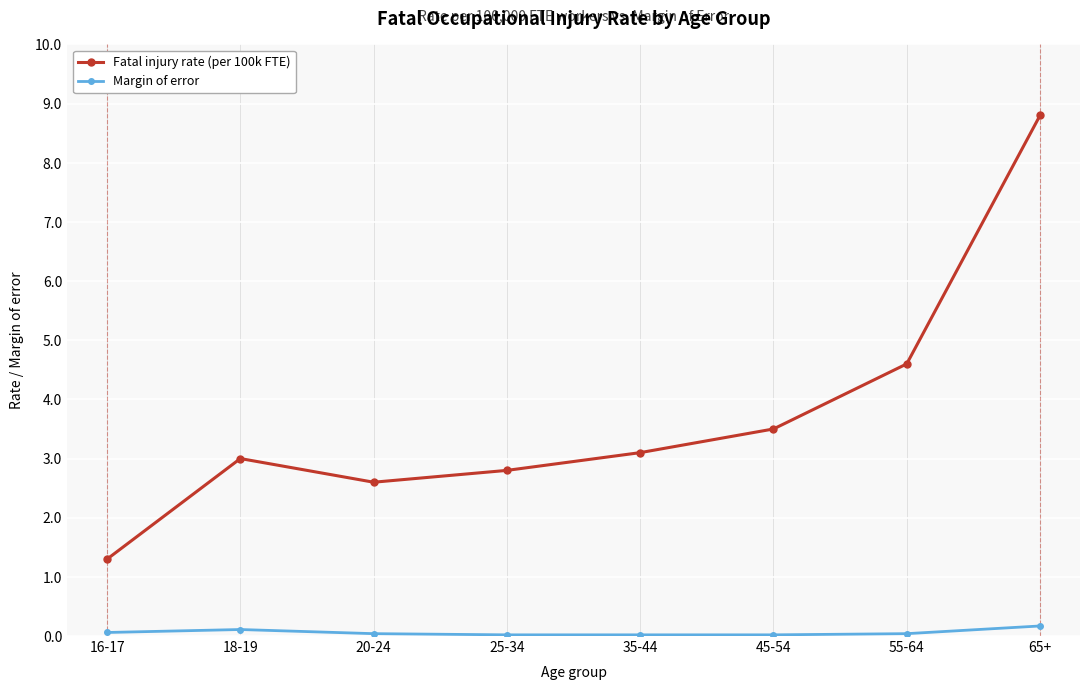

What are all the series names shown in the legend?

Fatal injury rate (per 100k FTE), Margin of error